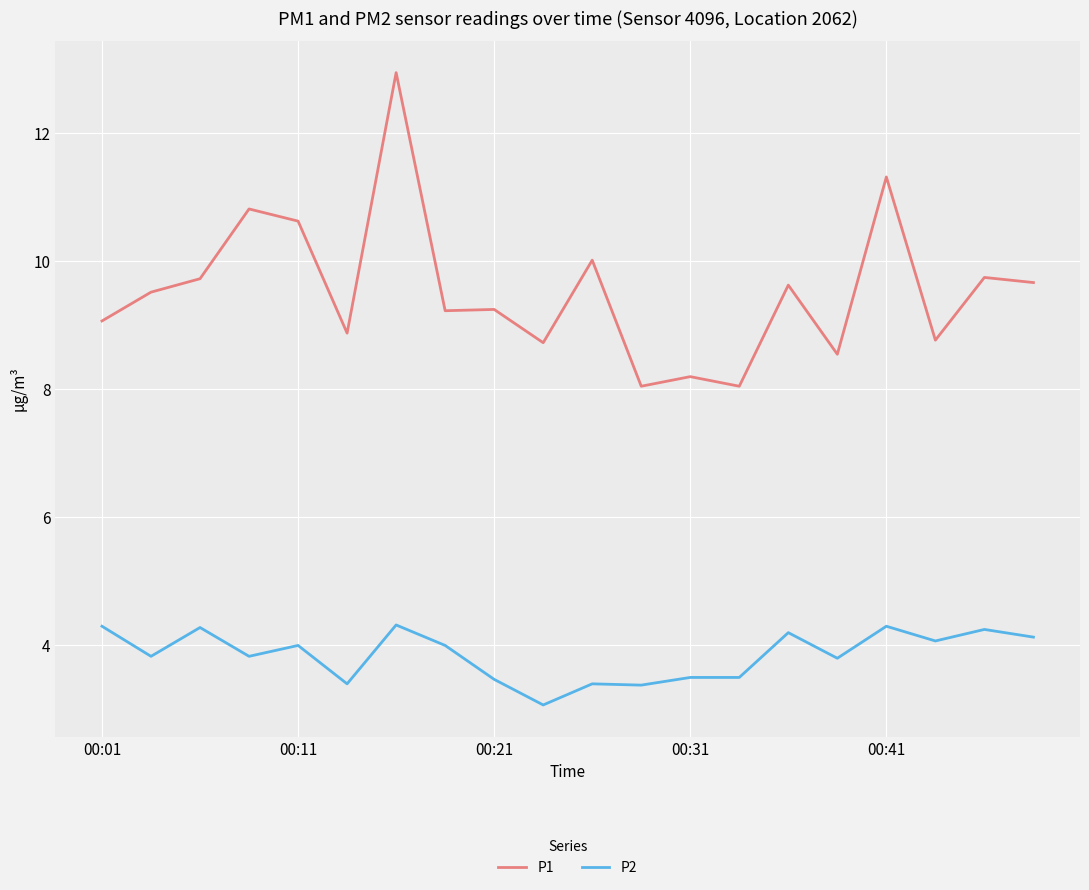

Which series has the largest total across all categories?

P1